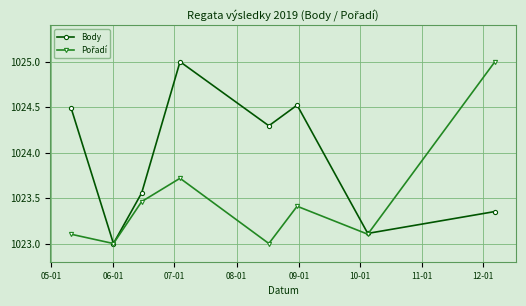

How many distinct data groups are displayed?

2